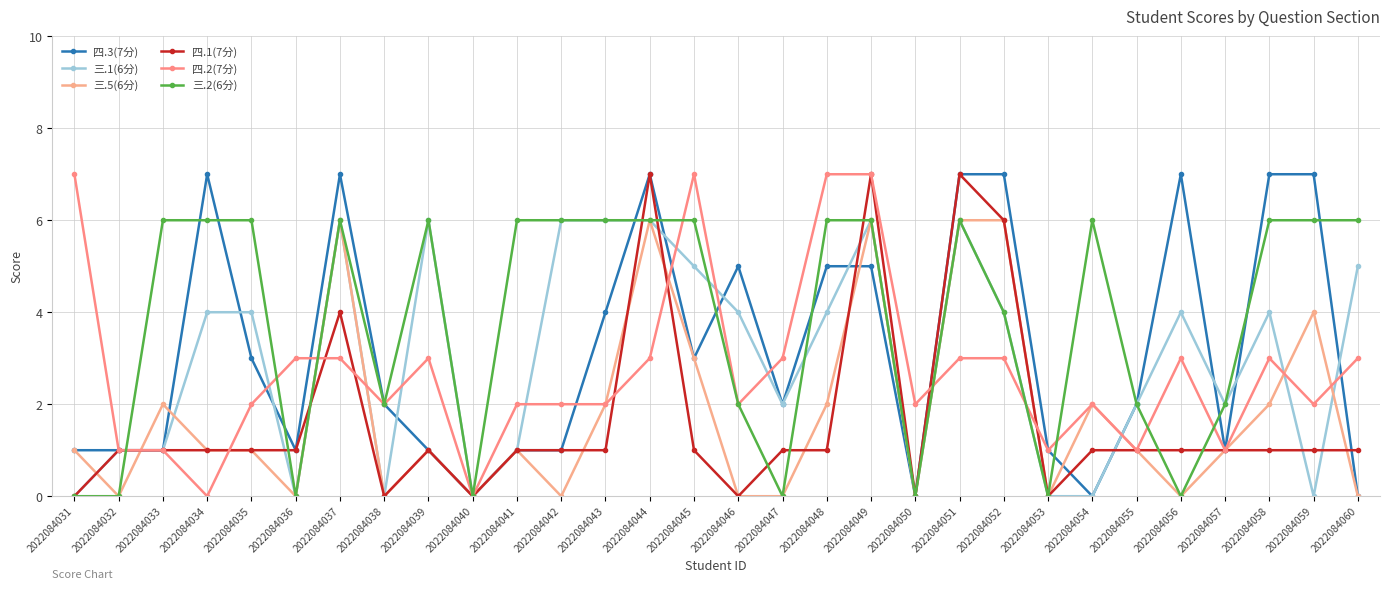

Count the number of data series in this chart.

6